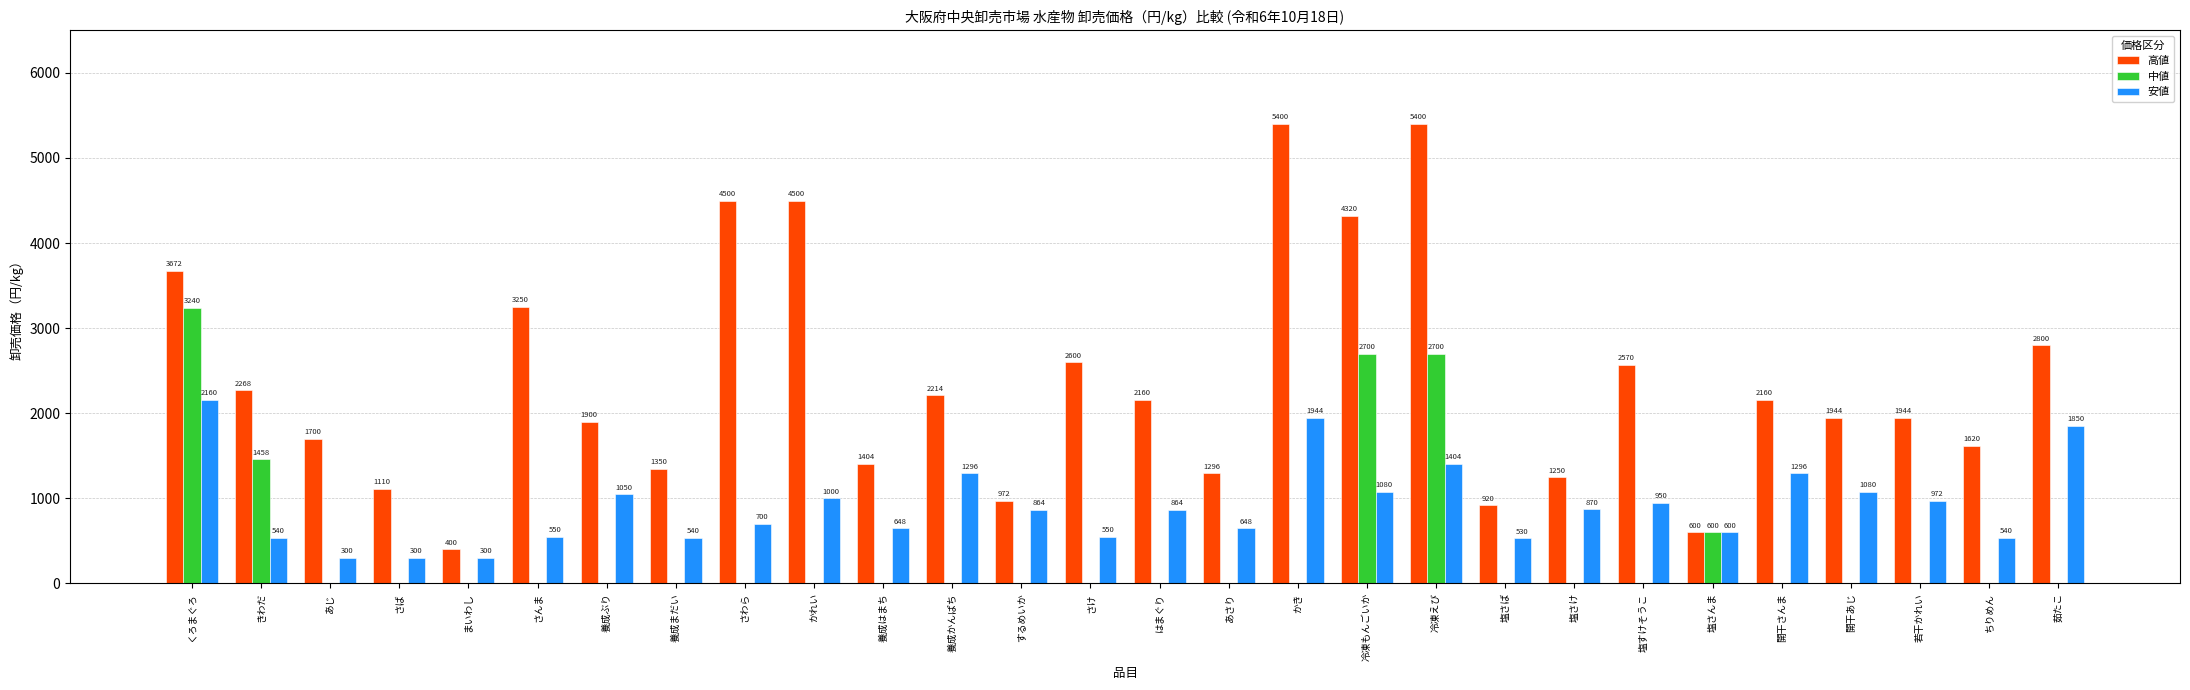

Is the value of 高値 at 開干あじ greater than the value of 安値 at あさり?

Yes